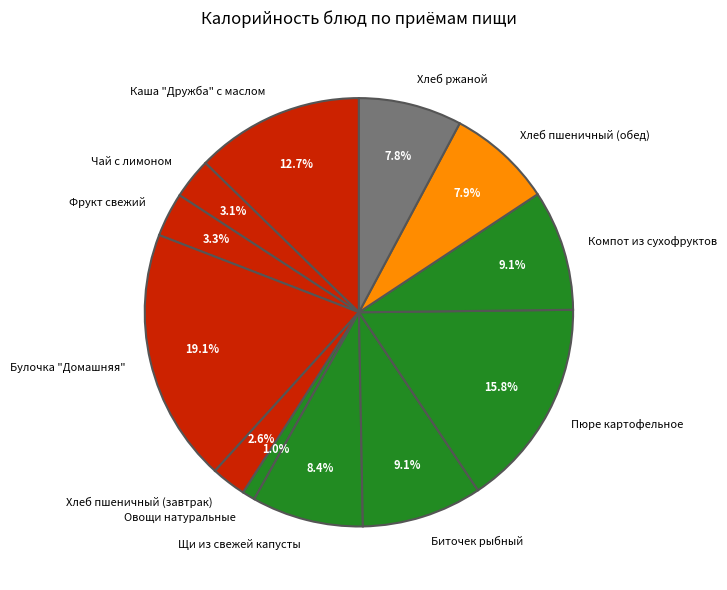

Does Биточек рыбный represent more than half of the total?

No